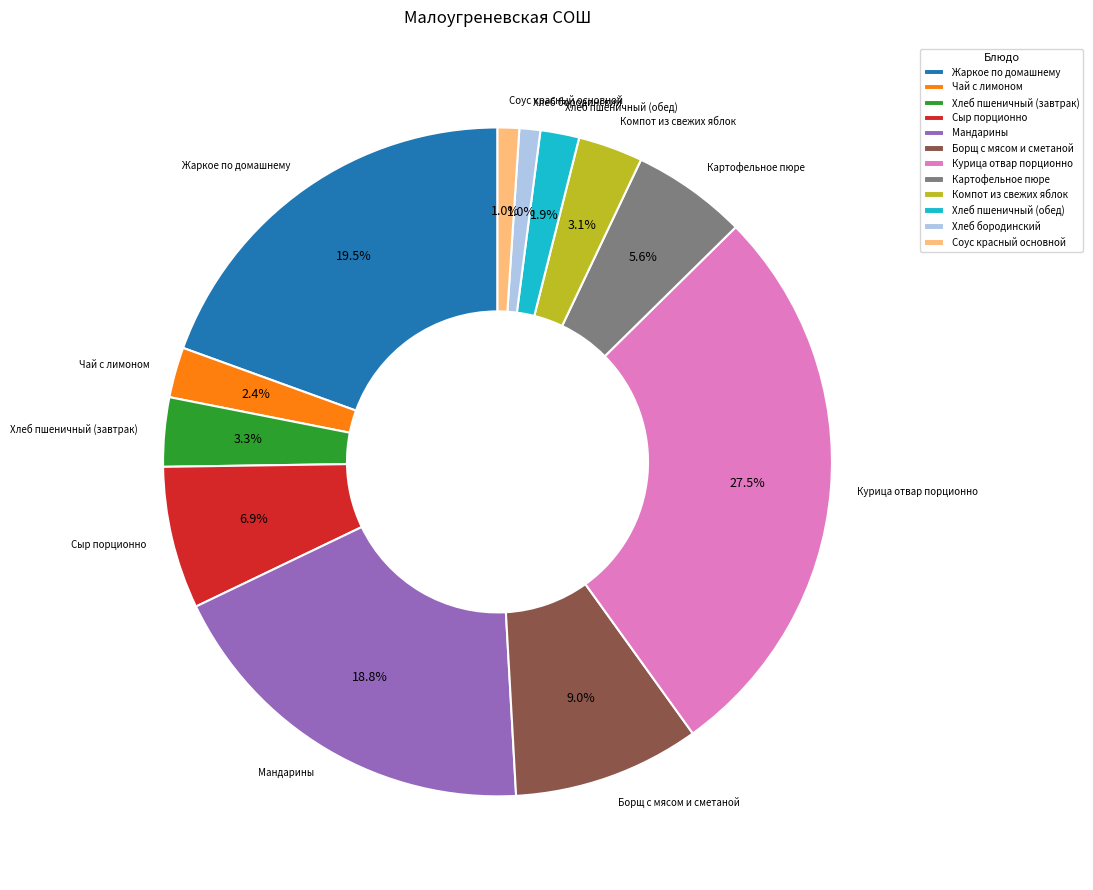

To the nearest percent, what is the combined percentage of Мандарины and Жаркое по домашнему?

38%